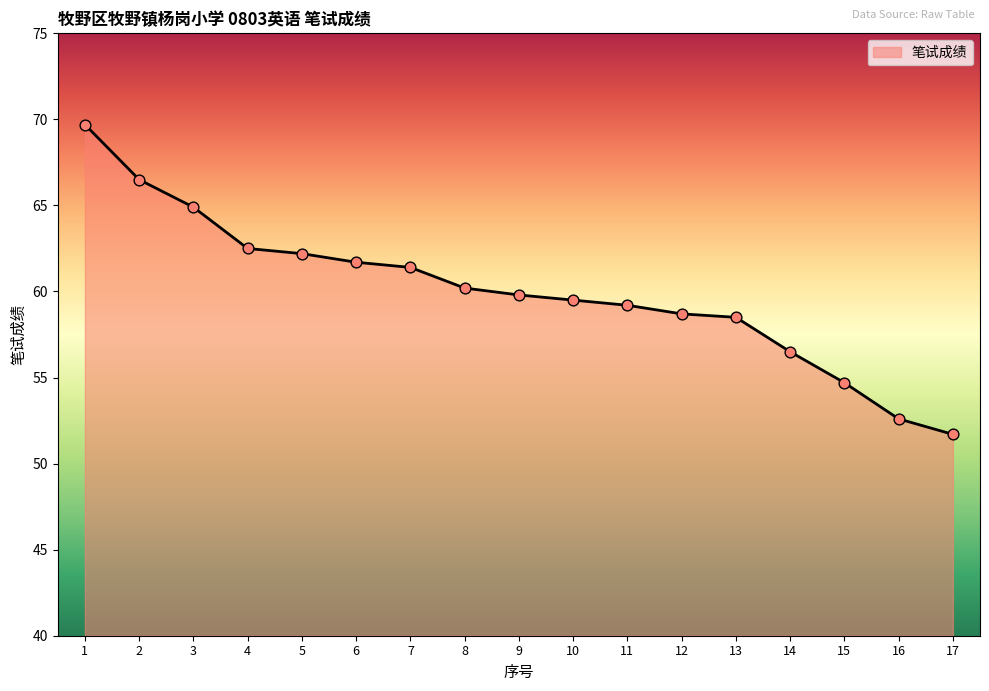

What is the change in value from 1 to 12?

-11.0